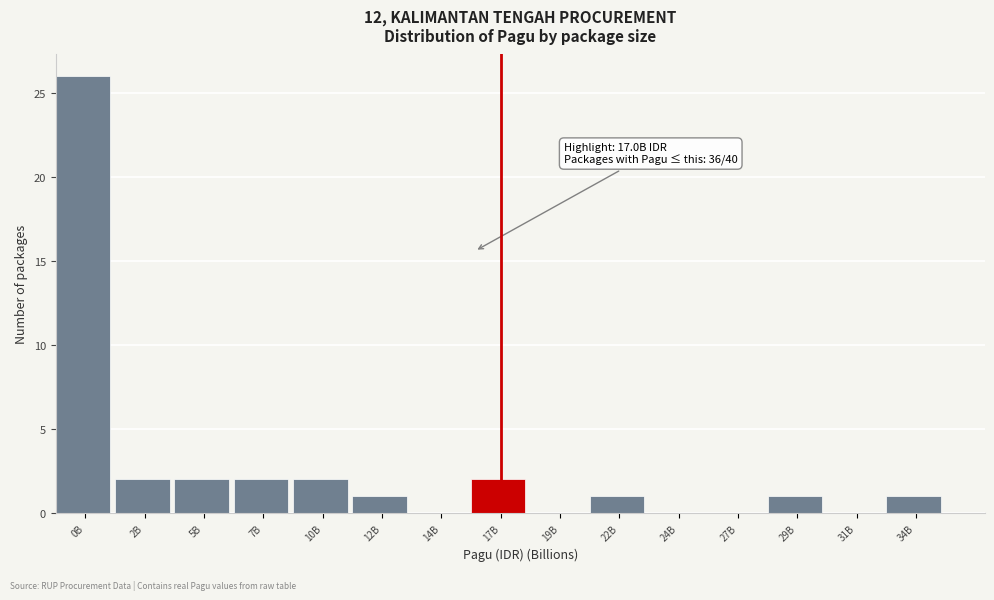

Reading left to right, transcribe all the data shown in this chart.

0B=26	2B=2	5B=2	7B=2	10B=2	12B=1	14B=0	17B=2	19B=0	22B=1	24B=0	27B=0	29B=1	31B=0	34B=1